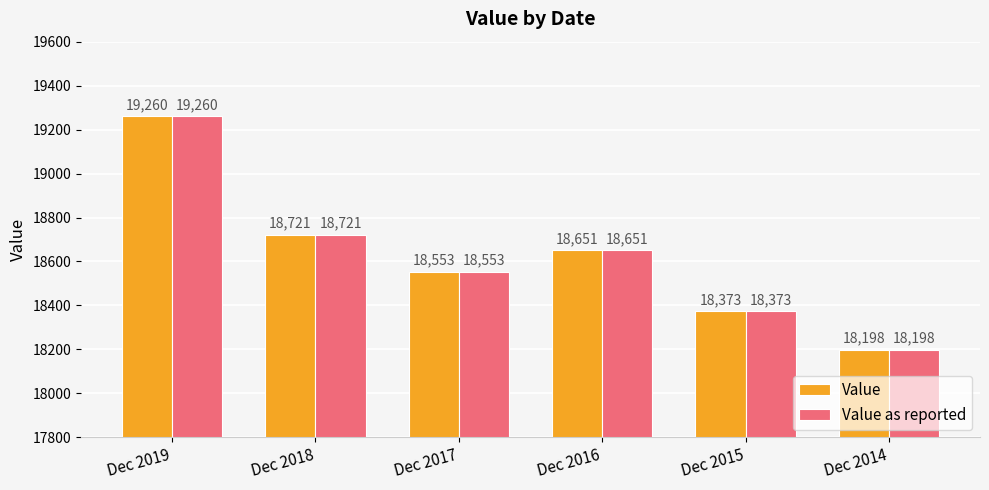

What is the average value of the Value as reported series?

18626